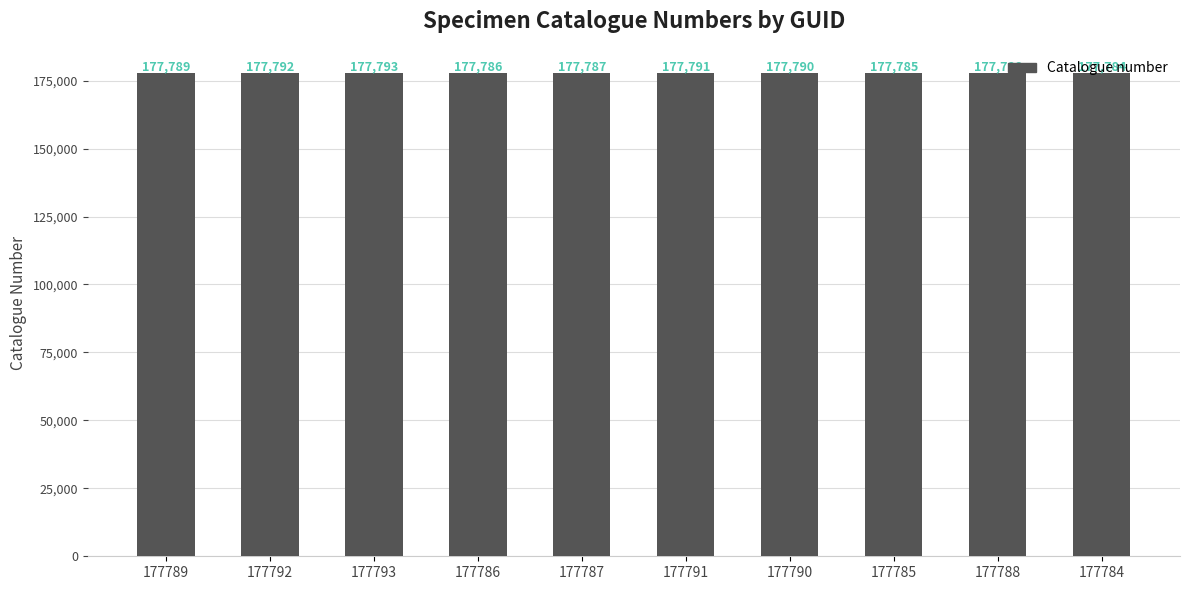

Between 177789 and 177790, which is larger?

177790